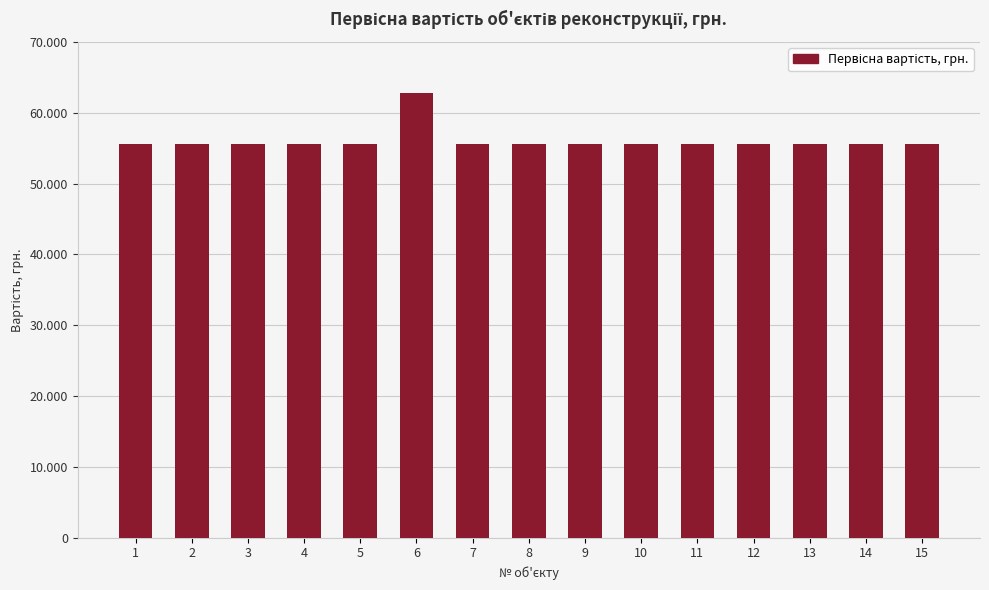

Is it true that the value at 6 is 62707.2?

True